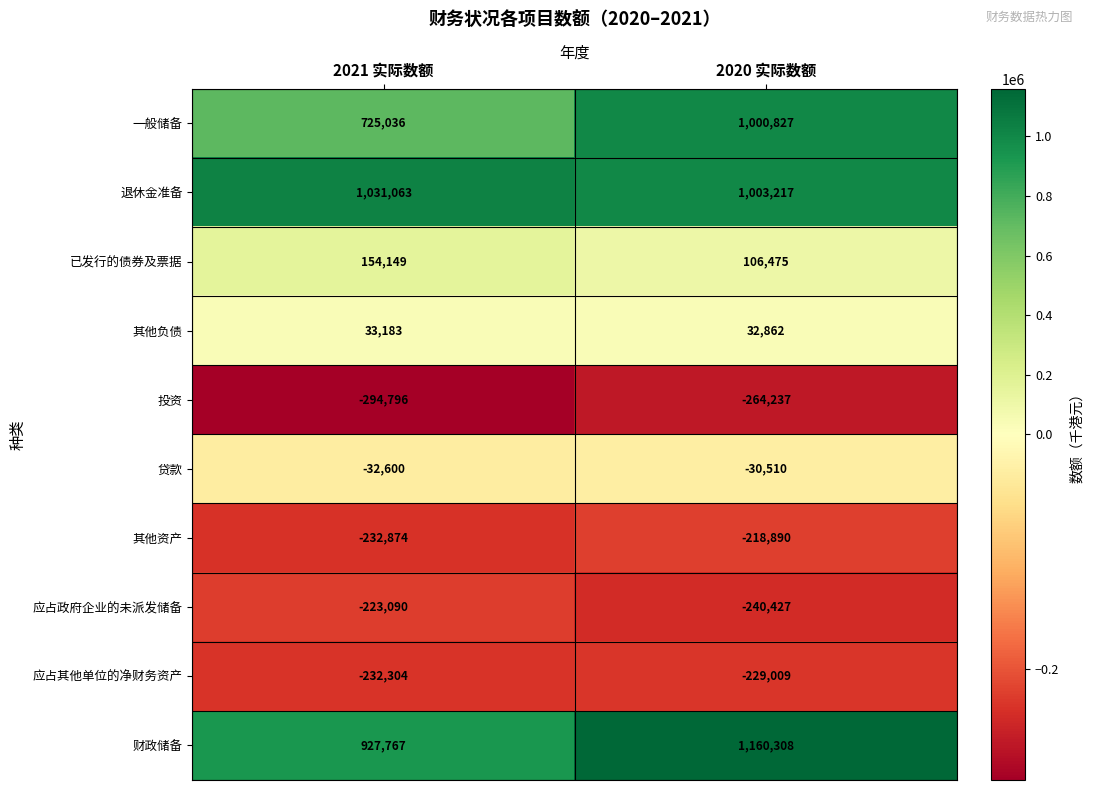

How many series are shown in this chart?

10